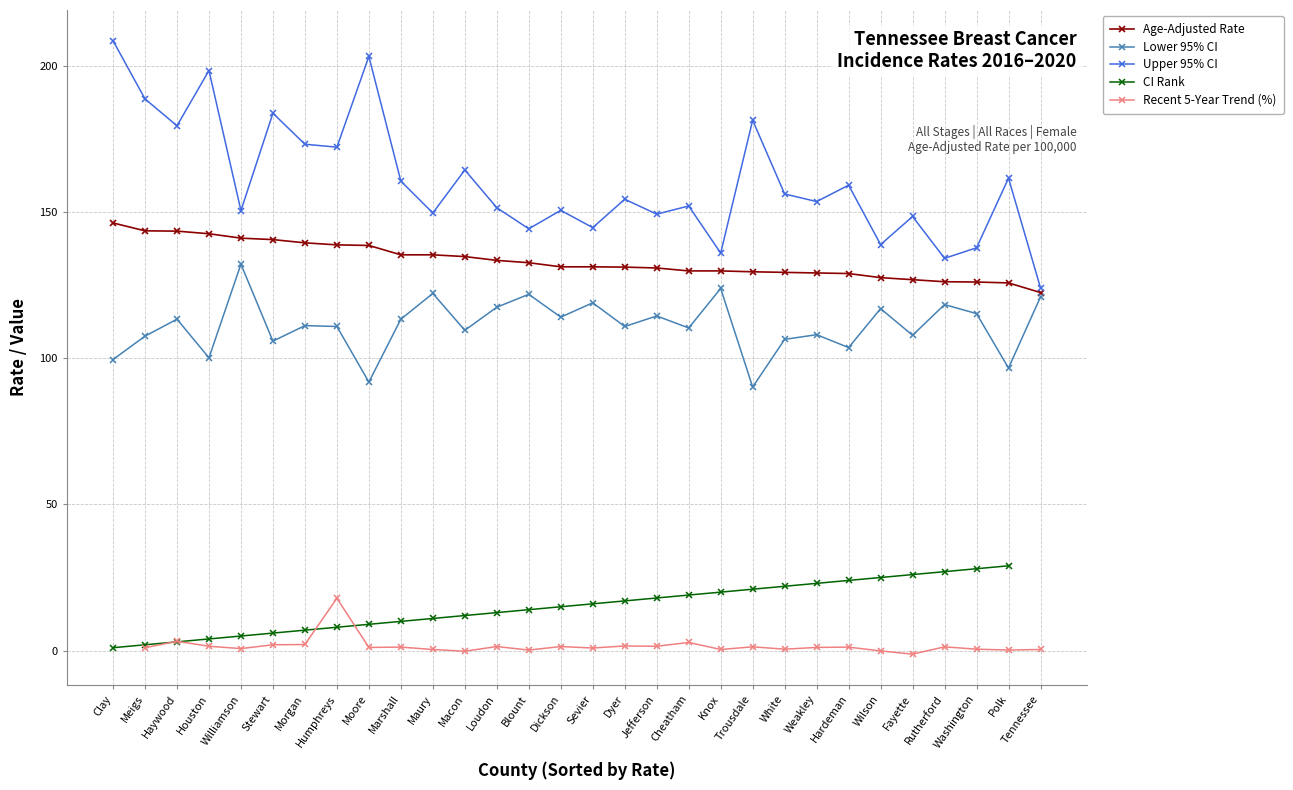

What position from the left is Clay?

1